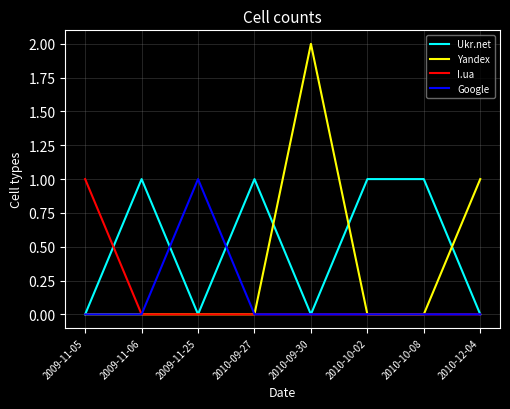

What is the sum of all I.ua values?

1